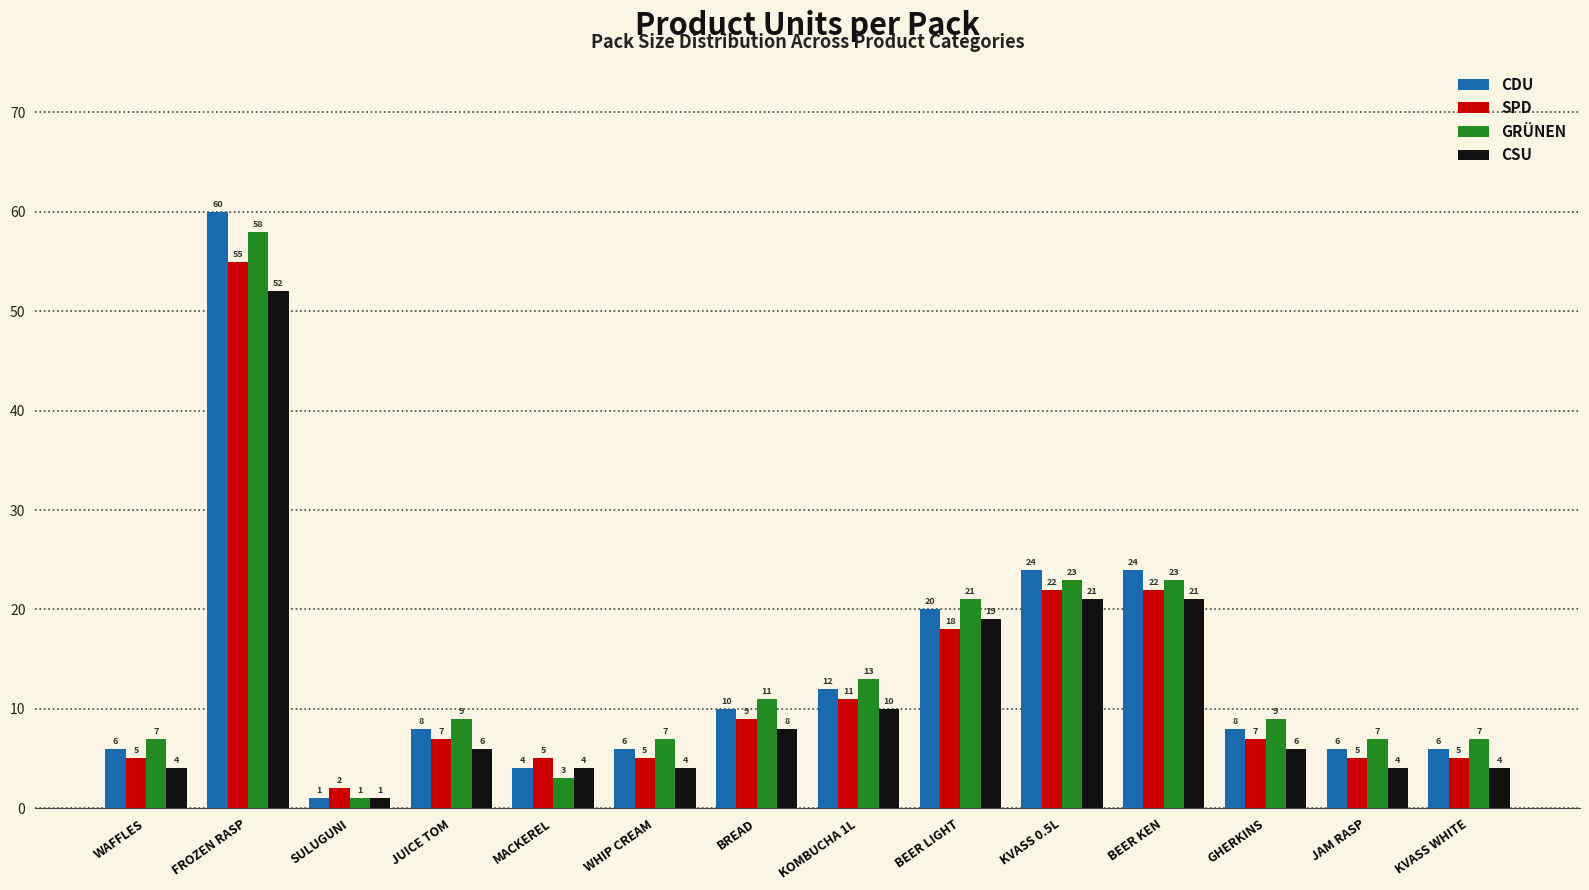

Read the SPD value at BEER KEN, to the nearest 5.

20